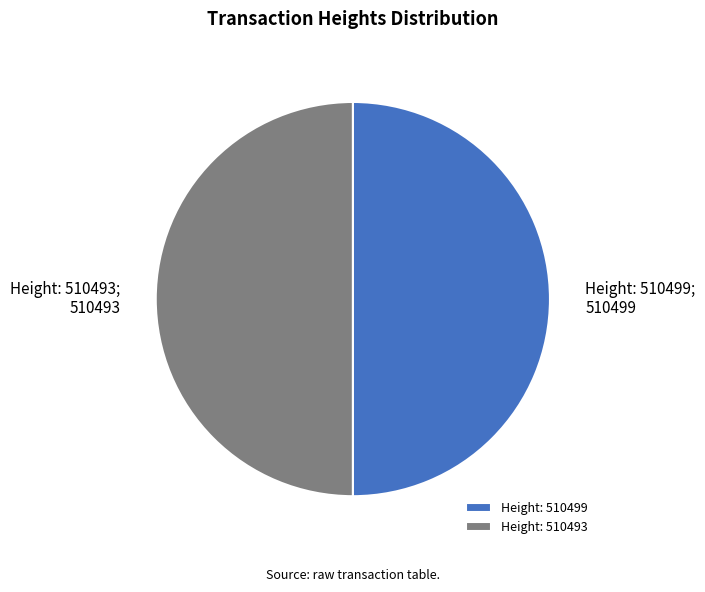

The Height: 510493 slice represents 56% of the pie. True or false?

False